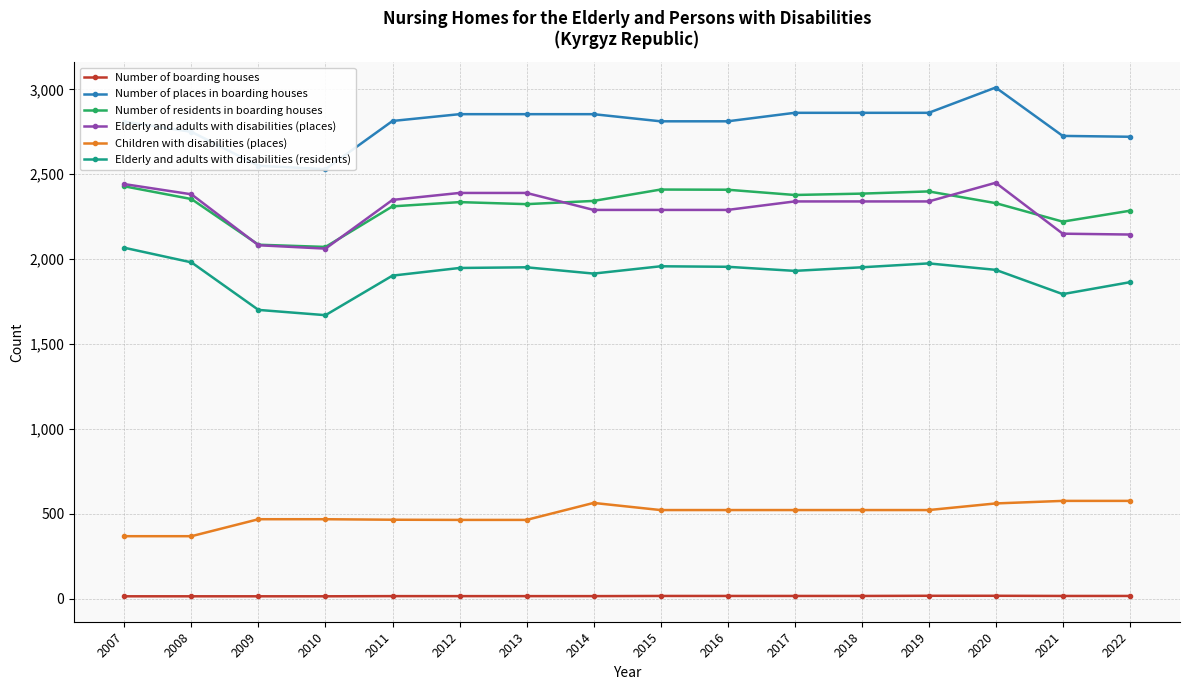

Does the chart have visible grid lines?

Yes